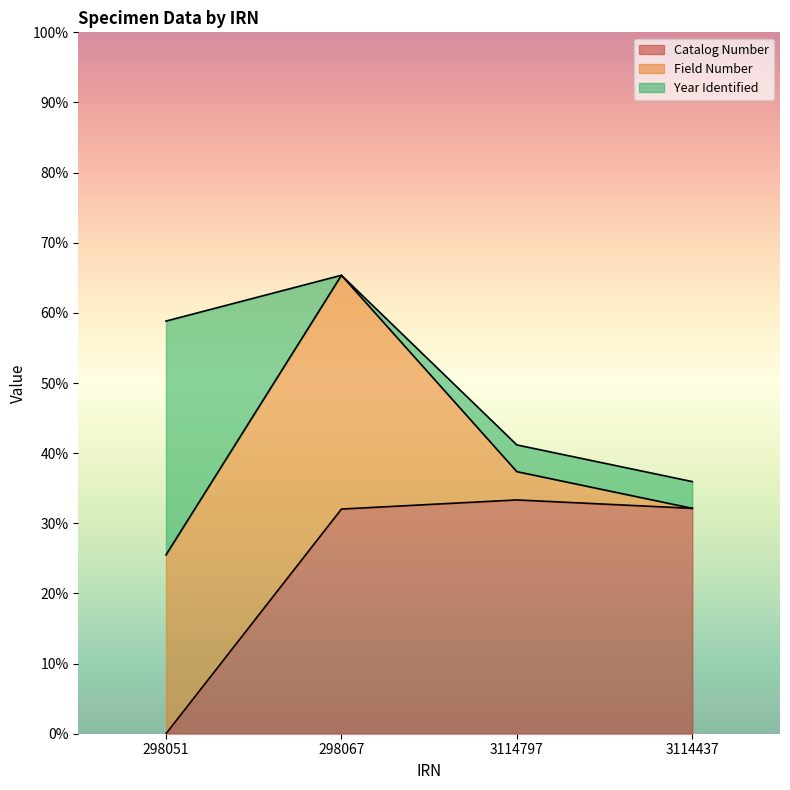

How many lines are shown in the chart?

3